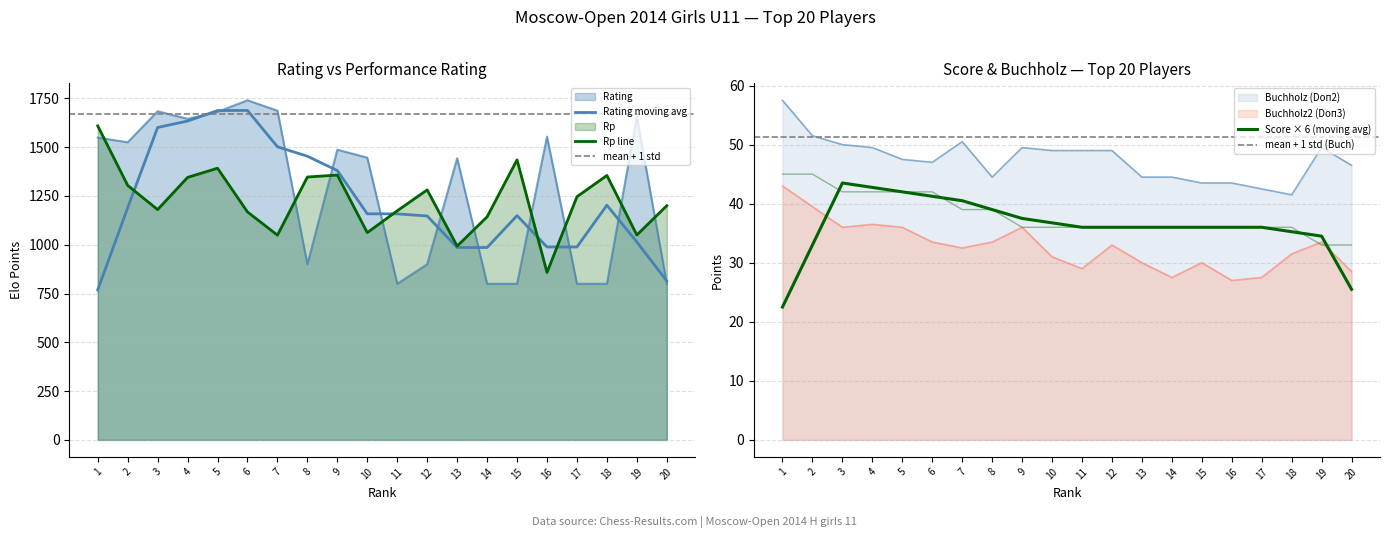

Reading left to right, transcribe all the data shown in this chart.

Rating: 1549.0	1525.0	1684.0	1645.0	1681.0	1740.0	1687.0	900.0	1487.0	1446.0	800.0	900.0	1443.0	800.0	800.0	1554.0	800.0	800.0	1656.0	800.0
Buchholz (Doп2): 57.5	51.5	50.0	49.5	47.5	47.0	50.5	44.5	49.5	49.0	49.0	49.0	44.5	44.5	43.5	43.5	42.5	41.5	49.5	46.5
Buchholz2 (Doп3): 43.0	39.5	36.0	36.5	36.0	33.5	32.5	33.5	36.0	31.0	29.0	33.0	30.0	27.5	30.0	27.0	27.5	31.5	33.5	28.5
Score (Очки): 45.0	45.0	42.0	42.0	42.0	42.0	39.0	39.0	36.0	36.0	36.0	36.0	36.0	36.0	36.0	36.0	36.0	36.0	33.0	33.0
Rp: 1609.0	1304.0	1180.0	1345.0	1392.0	1168.0	1049.0	1347.0	1357.0	1062.0	1174.0	1281.0	993.0	1143.0	1435.0	858.0	1246.0	1355.0	1050.0	1200.0